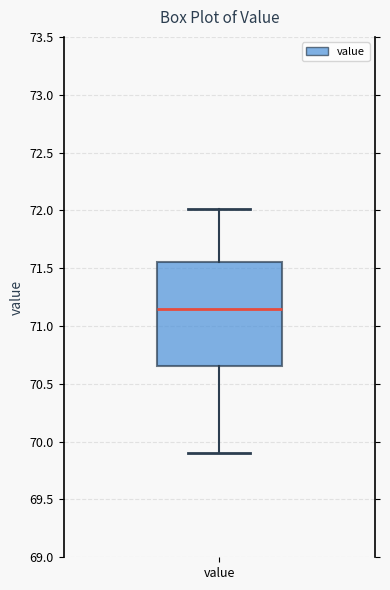

Where does the median line of the box for value sit on the y-axis? The values are not printed on the chart, so give them approximately, as read against the axis.

71.15